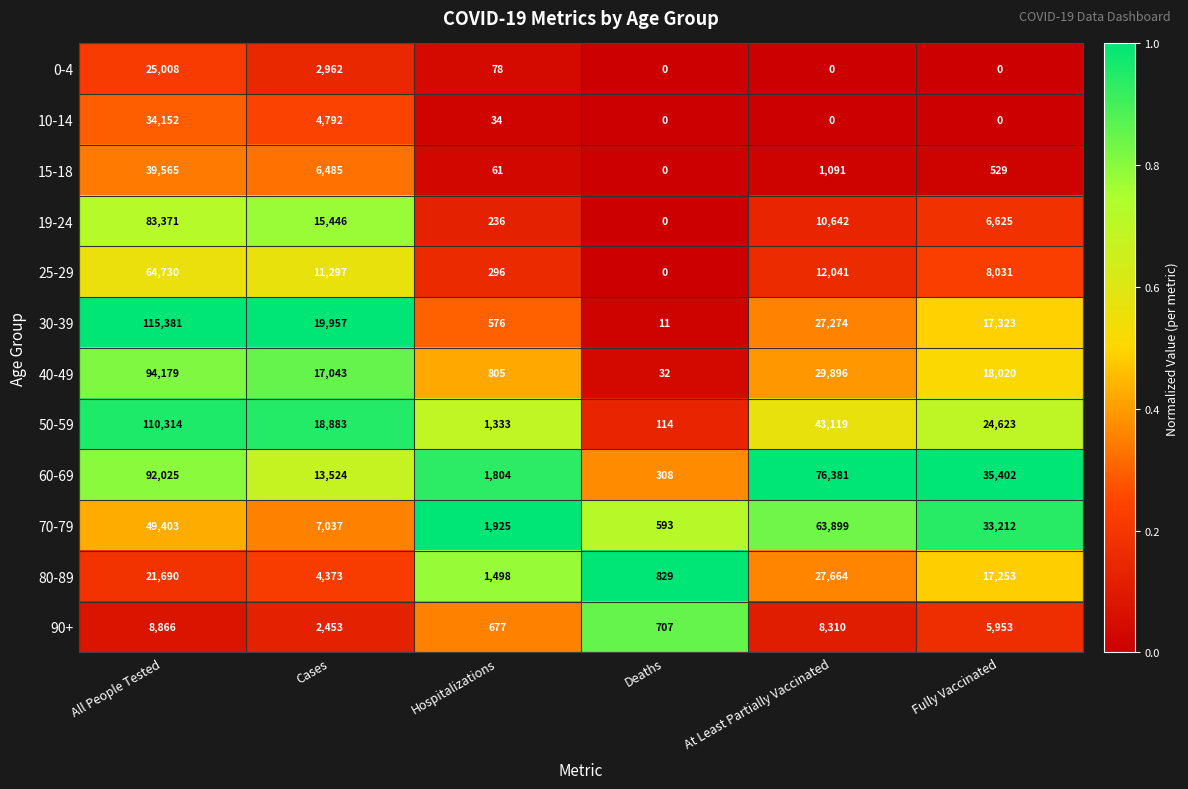

What is the difference between the 25-29 values at Cases and Deaths?

11297